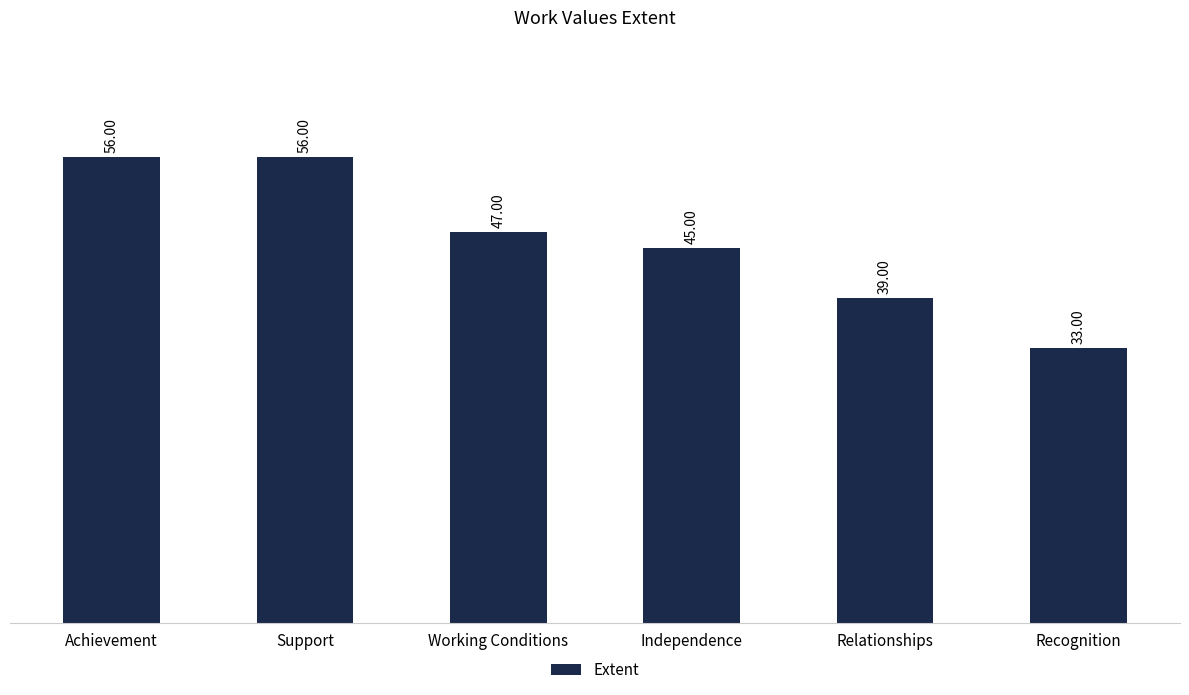

What is the difference between the maximum and minimum values?

23